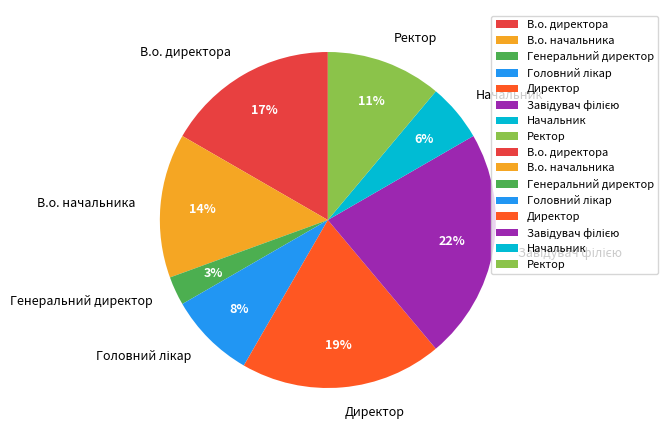

What is the smallest slice in the pie chart?

Генеральний директор